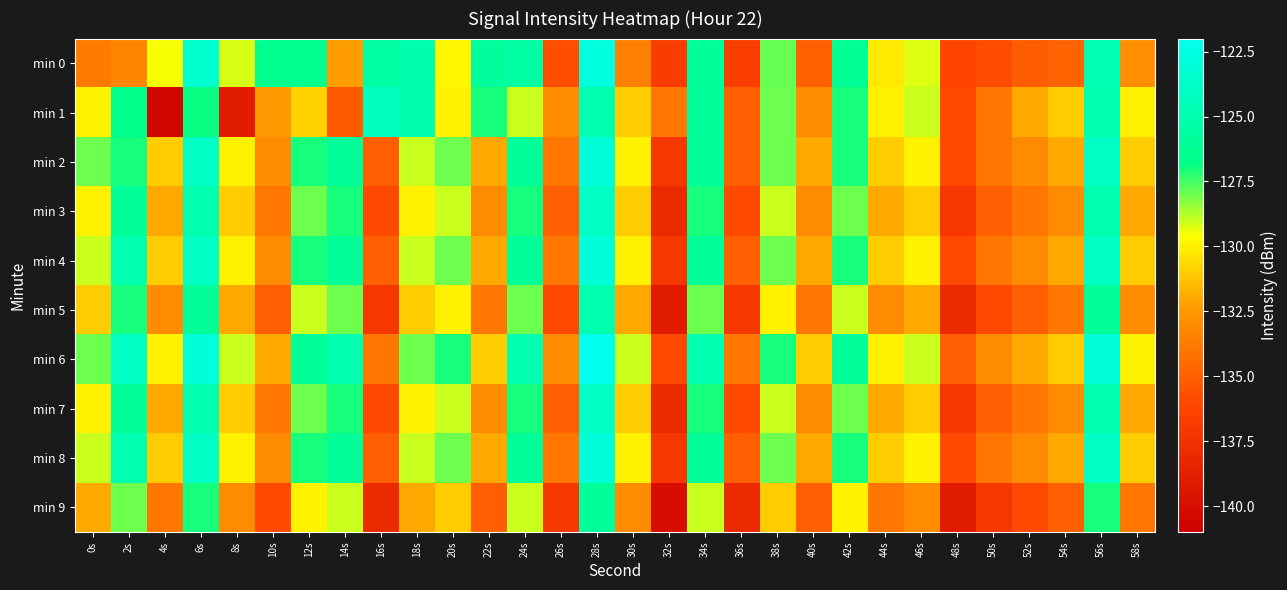

Reading left to right, what are all the values shown in this chart?

min 0: 0s=-133.8	2s=-133.3	4s=-129.5	6s=-123.4	8s=-129.1	10s=-126.4	12s=-126.5	14s=-132.3	16s=-125.4	18s=-125.1	20s=-129.8	22s=-125.8	24s=-125.5	26s=-135.8	28s=-122.7	30s=-133.6	32s=-136.7	34s=-126.0	36s=-136.7	38s=-127.9	40s=-135.0	42s=-126.2	44s=-130.2	46s=-129.3	48s=-136.2	50s=-135.9	52s=-135.1	54s=-134.9	56s=-124.7	58s=-132.9
min 1: 0s=-129.9	2s=-126.6	4s=-140.4	6s=-126.9	8s=-139.0	10s=-132.4	12s=-130.9	14s=-135.2	16s=-124.3	18s=-125.1	20s=-130.0	22s=-127.0	24s=-129.0	26s=-133.0	28s=-125.0	30s=-131.0	32s=-134.0	34s=-126.0	36s=-135.0	38s=-128.0	40s=-133.0	42s=-127.0	44s=-130.0	46s=-129.0	48s=-136.0	50s=-134.0	52s=-132.0	54s=-131.0	56s=-125.0	58s=-130.0
min 2: 0s=-128.0	2s=-127.0	4s=-131.0	6s=-124.0	8s=-130.0	10s=-133.0	12s=-127.0	14s=-126.0	16s=-135.0	18s=-129.0	20s=-128.0	22s=-132.0	24s=-126.0	26s=-134.0	28s=-123.0	30s=-130.0	32s=-137.0	34s=-126.0	36s=-135.0	38s=-128.0	40s=-132.0	42s=-127.0	44s=-131.0	46s=-130.0	48s=-136.0	50s=-134.0	52s=-133.0	54s=-132.0	56s=-124.0	58s=-131.0
min 3: 0s=-130.0	2s=-126.0	4s=-132.0	6s=-125.0	8s=-131.0	10s=-134.0	12s=-128.0	14s=-127.0	16s=-136.0	18s=-130.0	20s=-129.0	22s=-133.0	24s=-127.0	26s=-135.0	28s=-124.0	30s=-131.0	32s=-138.0	34s=-127.0	36s=-136.0	38s=-129.0	40s=-133.0	42s=-128.0	44s=-132.0	46s=-131.0	48s=-137.0	50s=-135.0	52s=-134.0	54s=-133.0	56s=-125.0	58s=-132.0
min 4: 0s=-129.0	2s=-125.0	4s=-131.0	6s=-124.0	8s=-130.0	10s=-133.0	12s=-127.0	14s=-126.0	16s=-135.0	18s=-129.0	20s=-128.0	22s=-132.0	24s=-126.0	26s=-134.0	28s=-123.0	30s=-130.0	32s=-137.0	34s=-126.0	36s=-135.0	38s=-128.0	40s=-132.0	42s=-127.0	44s=-131.0	46s=-130.0	48s=-136.0	50s=-134.0	52s=-133.0	54s=-132.0	56s=-124.0	58s=-131.0
min 5: 0s=-131.0	2s=-127.0	4s=-133.0	6s=-126.0	8s=-132.0	10s=-135.0	12s=-129.0	14s=-128.0	16s=-137.0	18s=-131.0	20s=-130.0	22s=-134.0	24s=-128.0	26s=-136.0	28s=-125.0	30s=-132.0	32s=-139.0	34s=-128.0	36s=-137.0	38s=-130.0	40s=-134.0	42s=-129.0	44s=-133.0	46s=-132.0	48s=-138.0	50s=-136.0	52s=-135.0	54s=-134.0	56s=-126.0	58s=-133.0
min 6: 0s=-128.0	2s=-124.0	4s=-130.0	6s=-123.0	8s=-129.0	10s=-132.0	12s=-126.0	14s=-125.0	16s=-134.0	18s=-128.0	20s=-127.0	22s=-131.0	24s=-125.0	26s=-133.0	28s=-122.0	30s=-129.0	32s=-136.0	34s=-125.0	36s=-134.0	38s=-127.0	40s=-131.0	42s=-126.0	44s=-130.0	46s=-129.0	48s=-135.0	50s=-133.0	52s=-132.0	54s=-131.0	56s=-123.0	58s=-130.0
min 7: 0s=-130.0	2s=-126.0	4s=-132.0	6s=-125.0	8s=-131.0	10s=-134.0	12s=-128.0	14s=-127.0	16s=-136.0	18s=-130.0	20s=-129.0	22s=-133.0	24s=-127.0	26s=-135.0	28s=-124.0	30s=-131.0	32s=-138.0	34s=-127.0	36s=-136.0	38s=-129.0	40s=-133.0	42s=-128.0	44s=-132.0	46s=-131.0	48s=-137.0	50s=-135.0	52s=-134.0	54s=-133.0	56s=-125.0	58s=-132.0
min 8: 0s=-129.0	2s=-125.0	4s=-131.0	6s=-124.0	8s=-130.0	10s=-133.0	12s=-127.0	14s=-126.0	16s=-135.0	18s=-129.0	20s=-128.0	22s=-132.0	24s=-126.0	26s=-134.0	28s=-123.0	30s=-130.0	32s=-137.0	34s=-126.0	36s=-135.0	38s=-128.0	40s=-132.0	42s=-127.0	44s=-131.0	46s=-130.0	48s=-136.0	50s=-134.0	52s=-133.0	54s=-132.0	56s=-124.0	58s=-131.0
min 9: 0s=-132.0	2s=-128.0	4s=-134.0	6s=-127.0	8s=-133.0	10s=-136.0	12s=-130.0	14s=-129.0	16s=-138.0	18s=-132.0	20s=-131.0	22s=-135.0	24s=-129.0	26s=-137.0	28s=-126.0	30s=-133.0	32s=-140.0	34s=-129.0	36s=-138.0	38s=-131.0	40s=-135.0	42s=-130.0	44s=-134.0	46s=-133.0	48s=-139.0	50s=-137.0	52s=-136.0	54s=-135.0	56s=-127.0	58s=-134.0